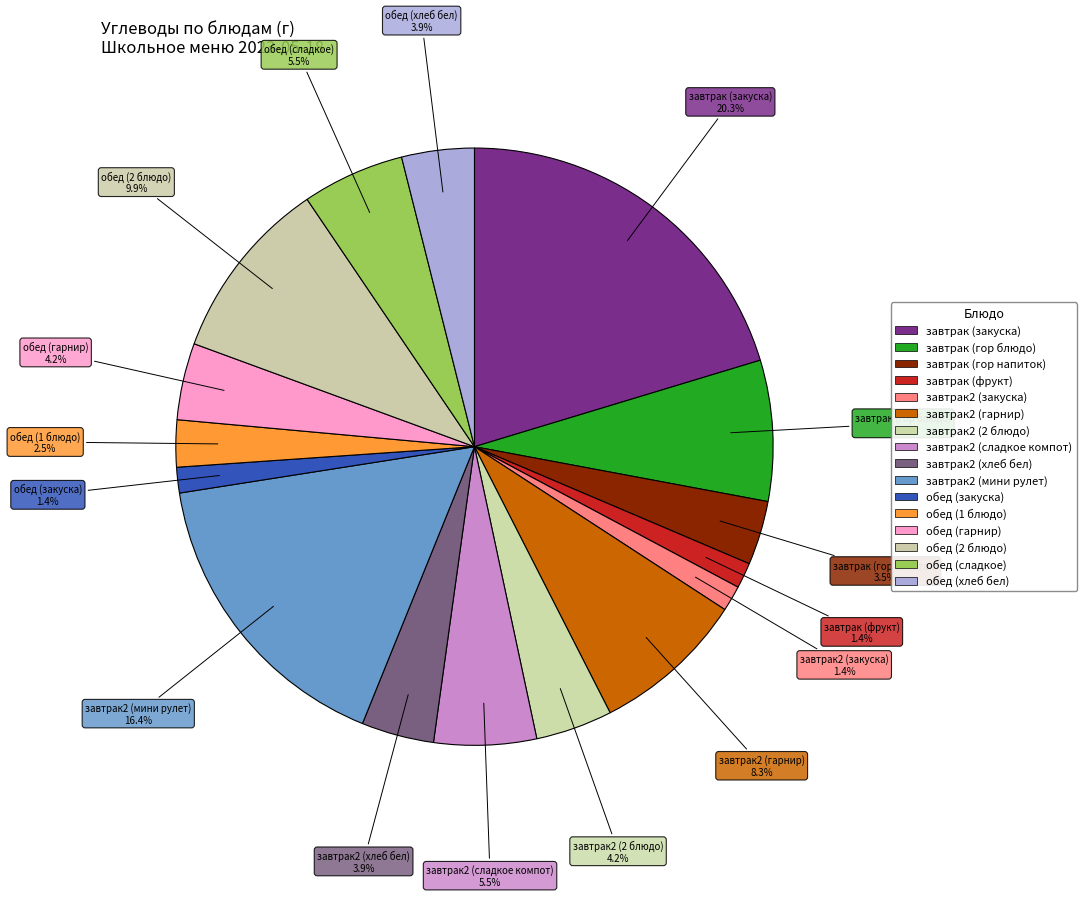

Count the number of slices in the pie.

16